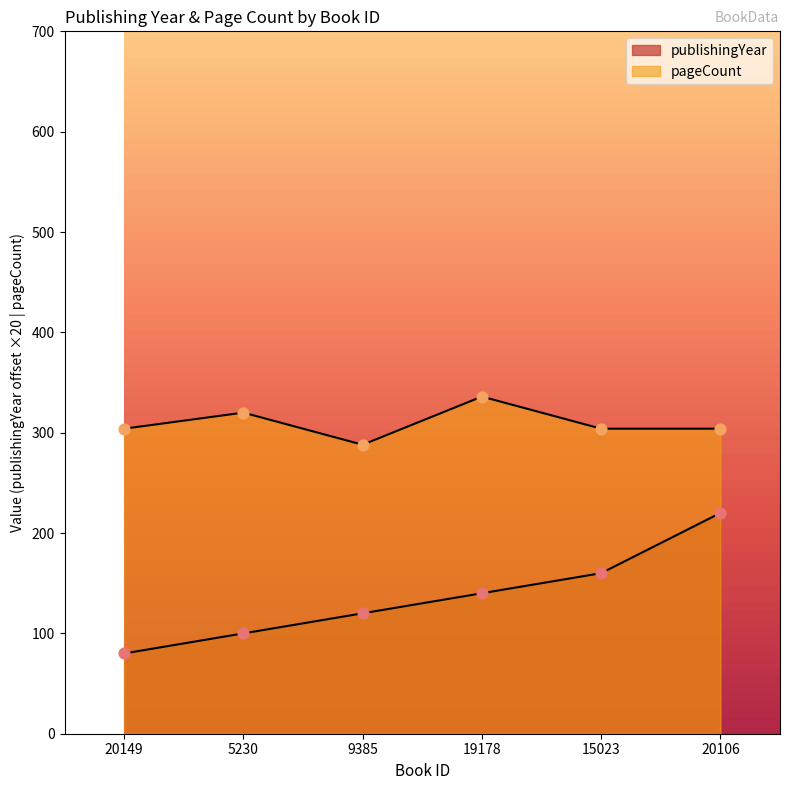

Which series has the largest Y range (max minus min)?

publishingYear